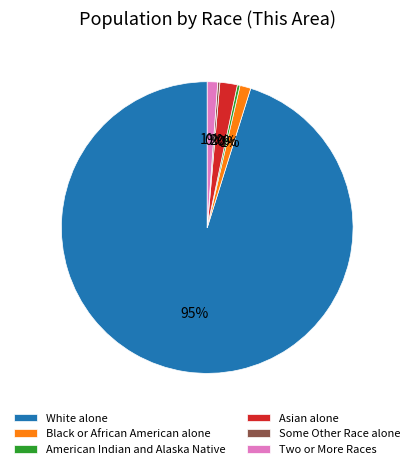

Is the sum of Black or African American alone and Asian alone greater than half?

No